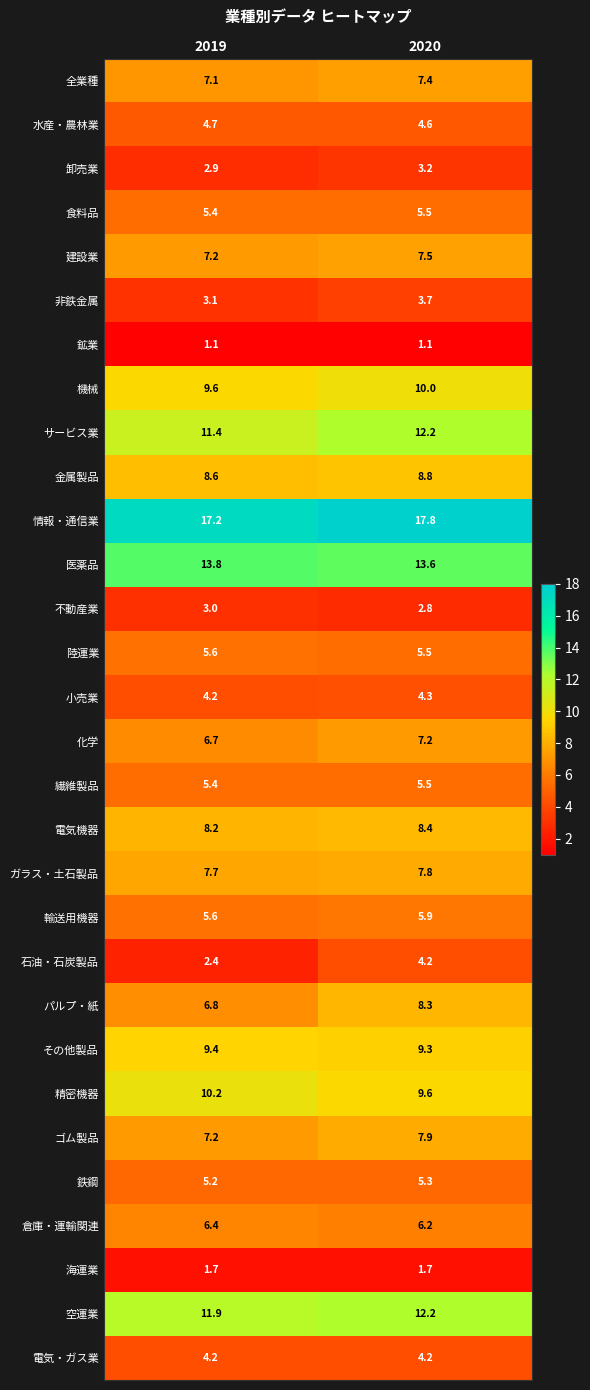

Is it true that 海運業 equals 1.7 at 2020?

True